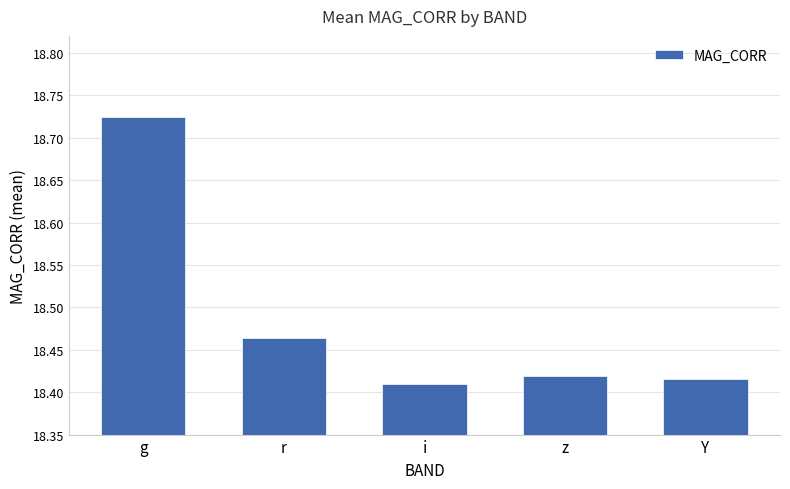

Which label corresponds to the largest value in the chart?

g